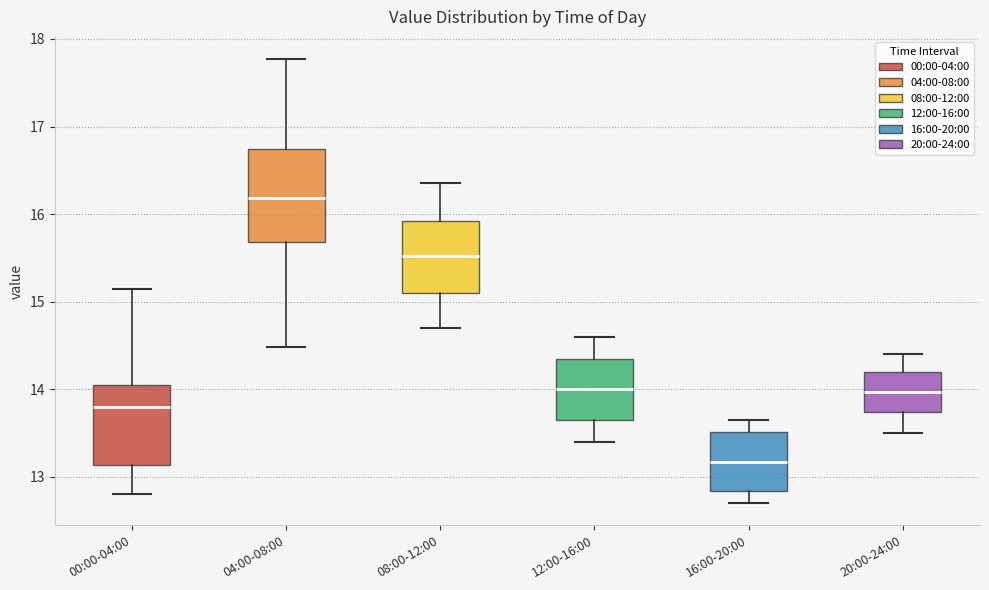

Reading left to right, read every box against the y-axis: the position of its median line, the range the box covers, and the ends of its whiskers. The values are not printed on the chart, so give them approximately, as read against the axis.

00:00-04:00: median 13.8, box 13.1 to 14.1, whiskers 12.8 to 15.2
04:00-08:00: median 16.2, box 15.7 to 16.7, whiskers 14.5 to 17.8
08:00-12:00: median 15.5, box 15.1 to 15.9, whiskers 14.7 to 16.4
12:00-16:00: median 14.0, box 13.7 to 14.4, whiskers 13.4 to 14.6
16:00-20:00: median 13.2, box 12.8 to 13.5, whiskers 12.7 to 13.7
20:00-24:00: median 14.0, box 13.7 to 14.2, whiskers 13.5 to 14.4